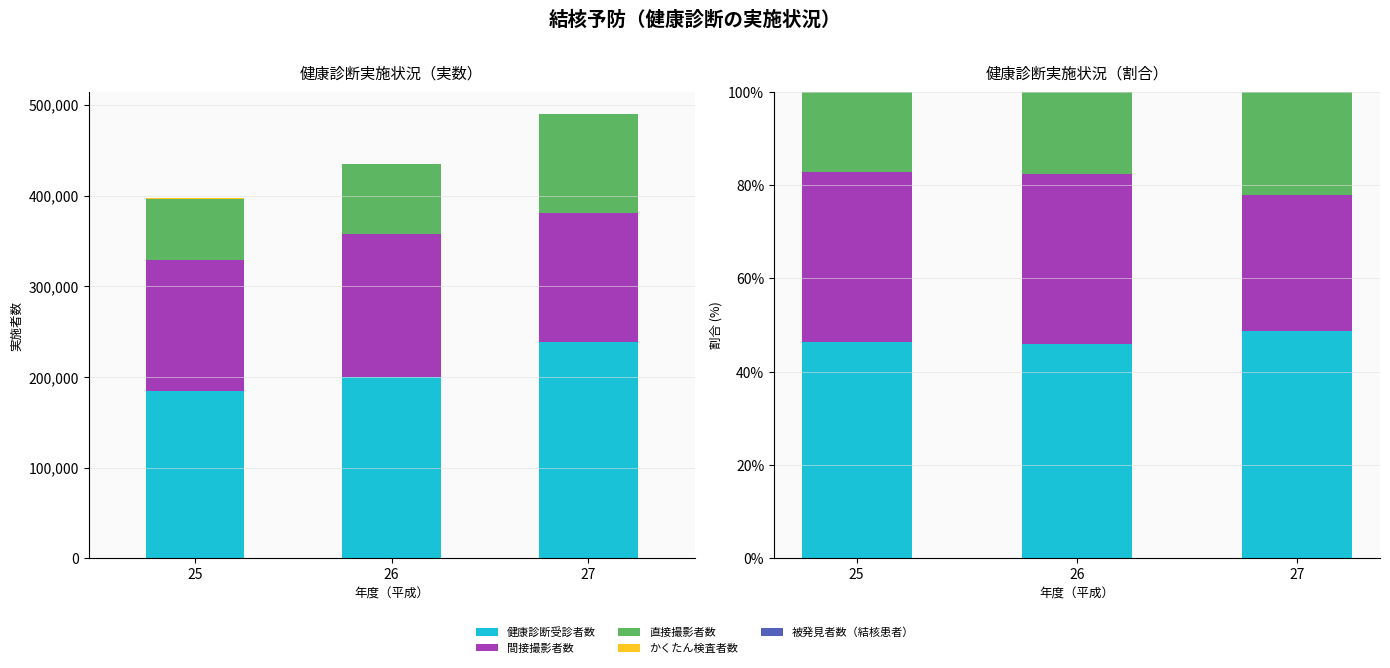

What is the value of the 間接撮影者数 bar at the 3rd from the left?

29.2